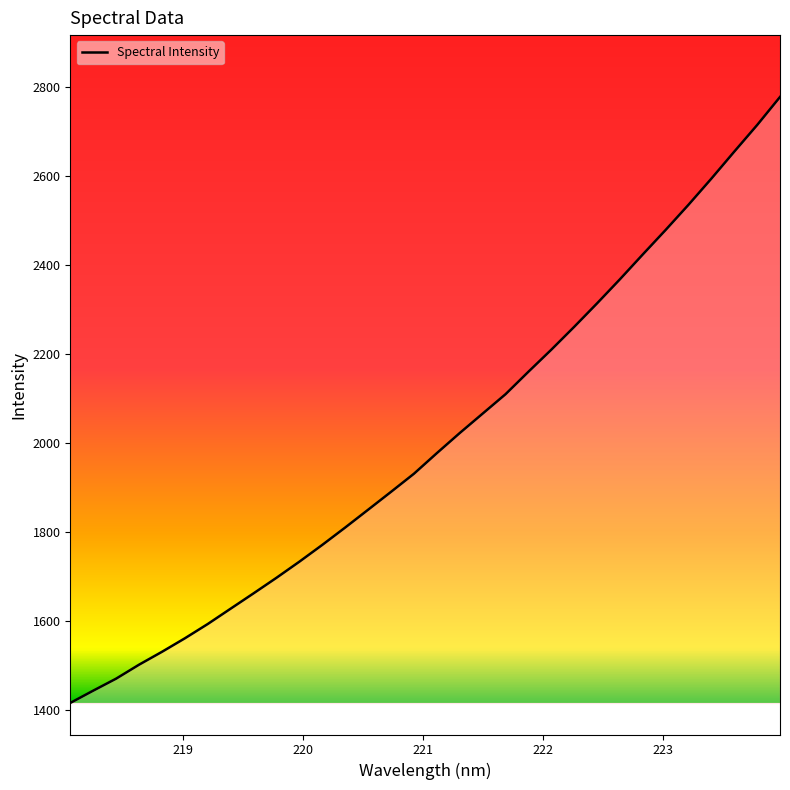

What is the difference between the maximum and minimum values?

1360.0